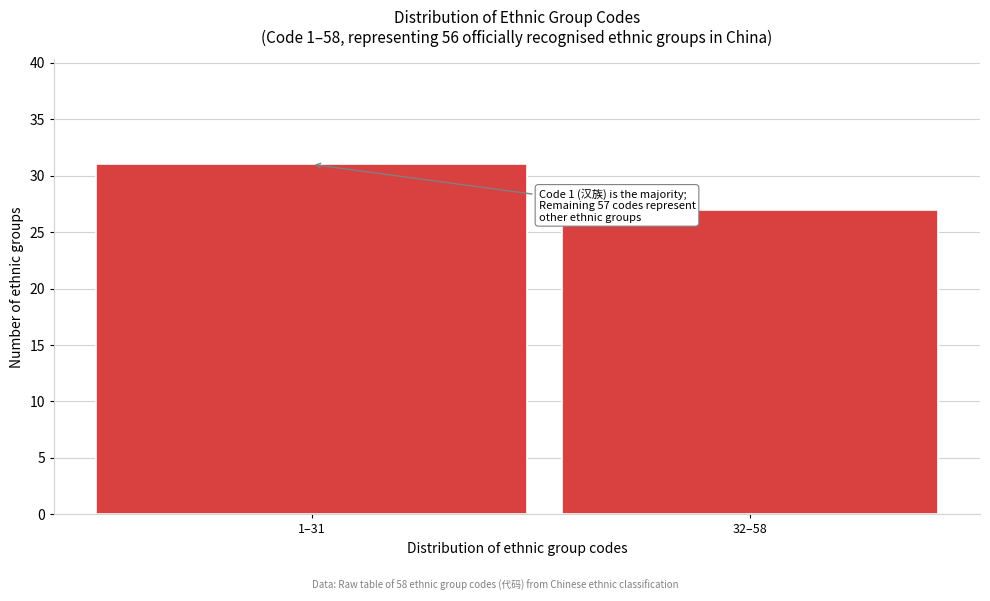

Reading left to right, what are all the values shown in this chart?

1–31=31	32–58=27